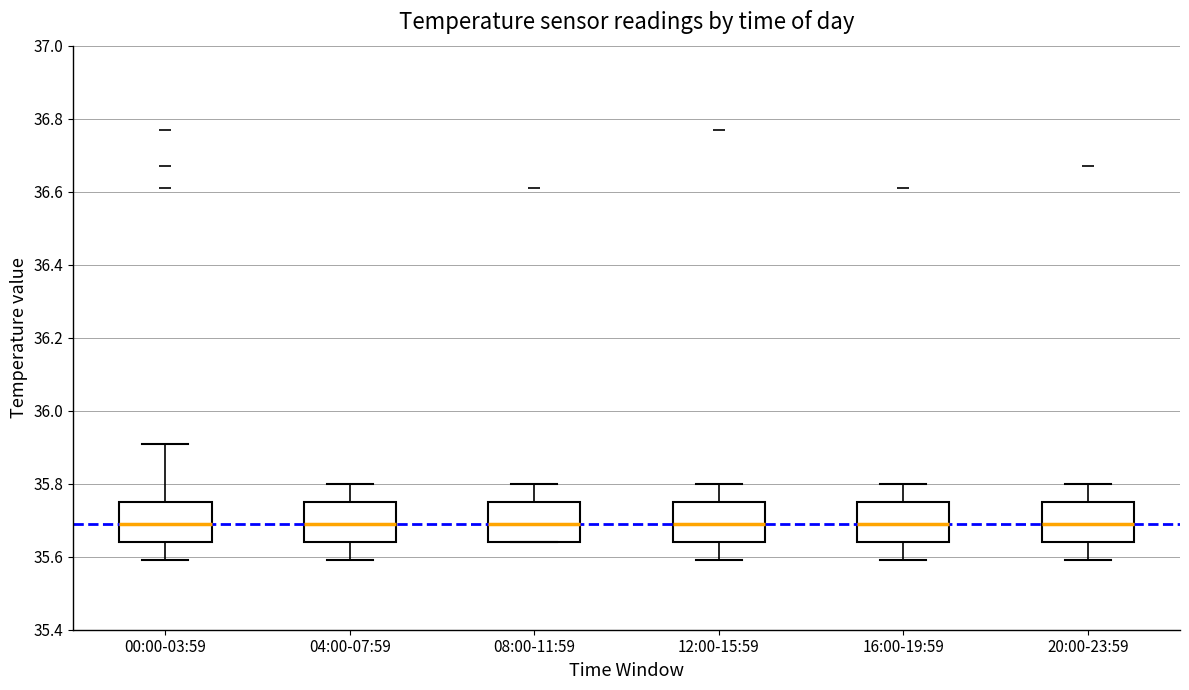

Reading left to right, transcribe this box plot: for each box, give where its median line is, the range the box spans, and where its two whiskers end, as read against the y-axis. The values are not printed on the chart, so give them approximately, as read against the axis.

00:00-03:59: median 35.70, box 35.64 to 35.76, whiskers 35.60 to 35.92
04:00-07:59: median 35.70, box 35.64 to 35.76, whiskers 35.60 to 35.80
08:00-11:59: median 35.70, box 35.64 to 35.76, whiskers 35.64 to 35.80
12:00-15:59: median 35.70, box 35.64 to 35.76, whiskers 35.60 to 35.80
16:00-19:59: median 35.70, box 35.64 to 35.76, whiskers 35.60 to 35.80
20:00-23:59: median 35.70, box 35.64 to 35.76, whiskers 35.60 to 35.80